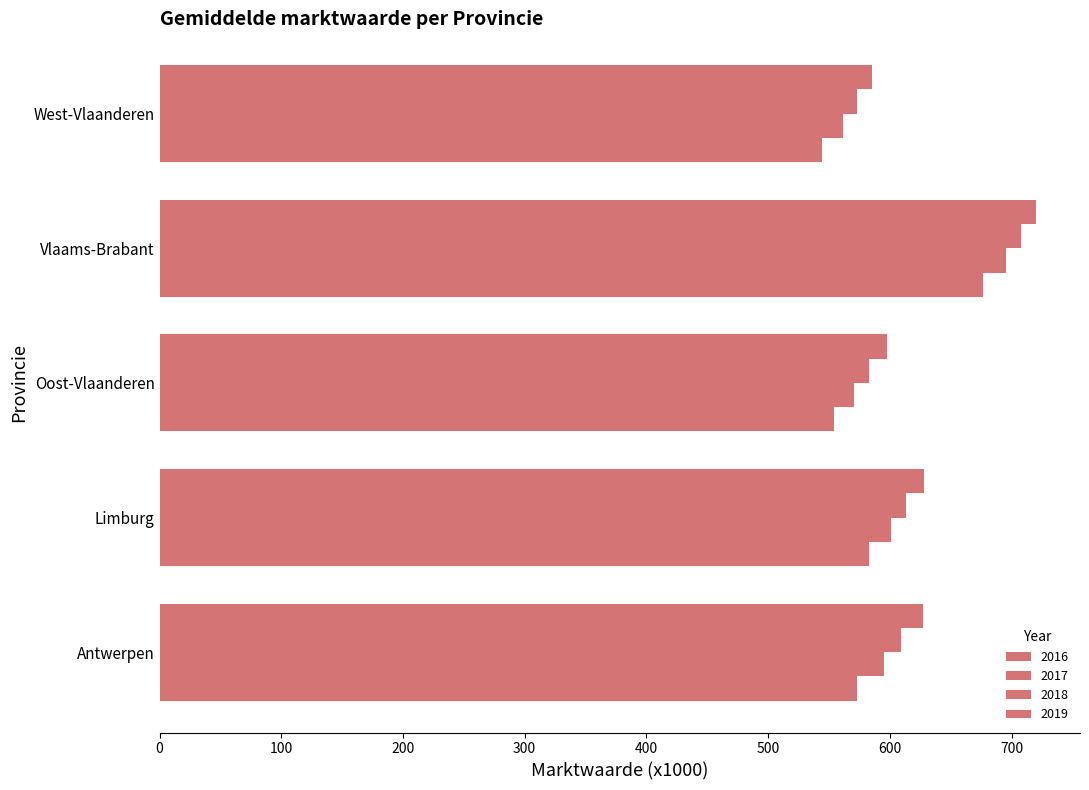

At which label is 2016 closest to 610?

Limburg